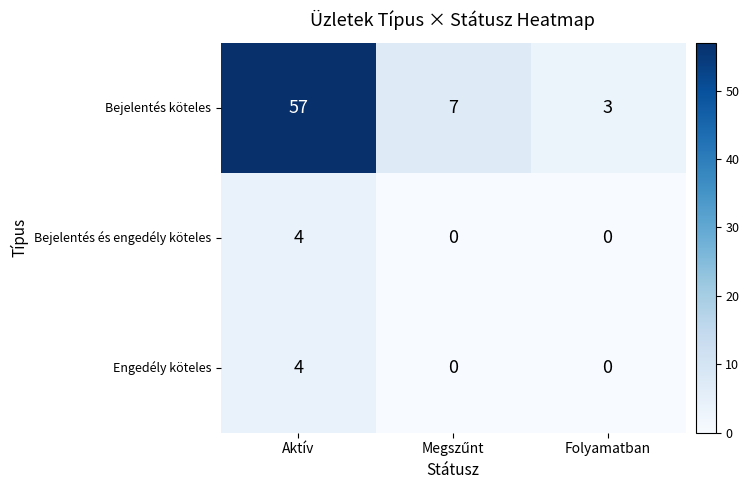

What is the maximum value shown in the chart?

57